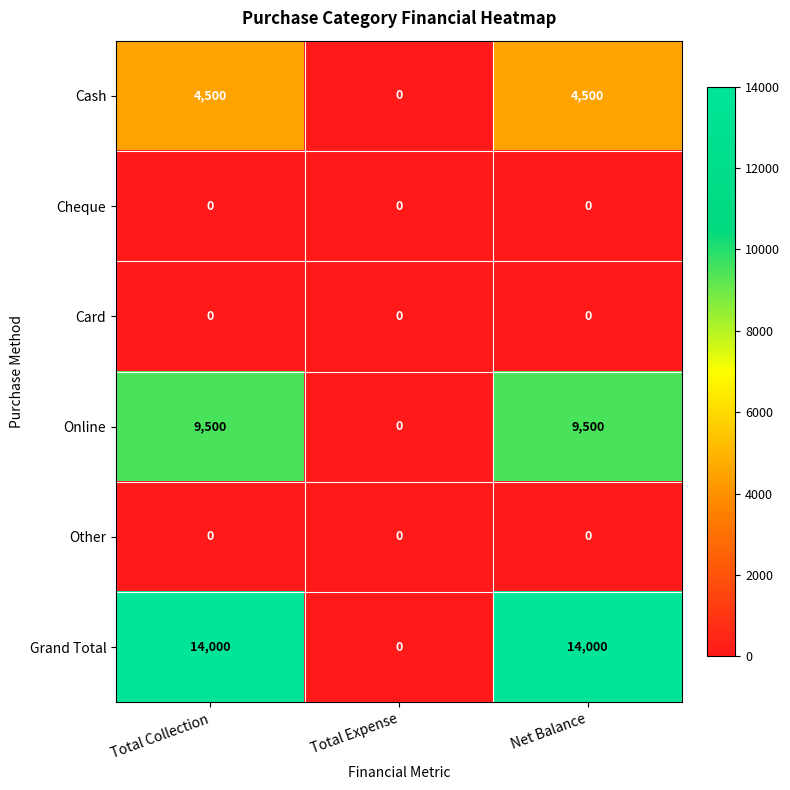

What is the sum of the Online values at Total Collection and Total Expense?

9500